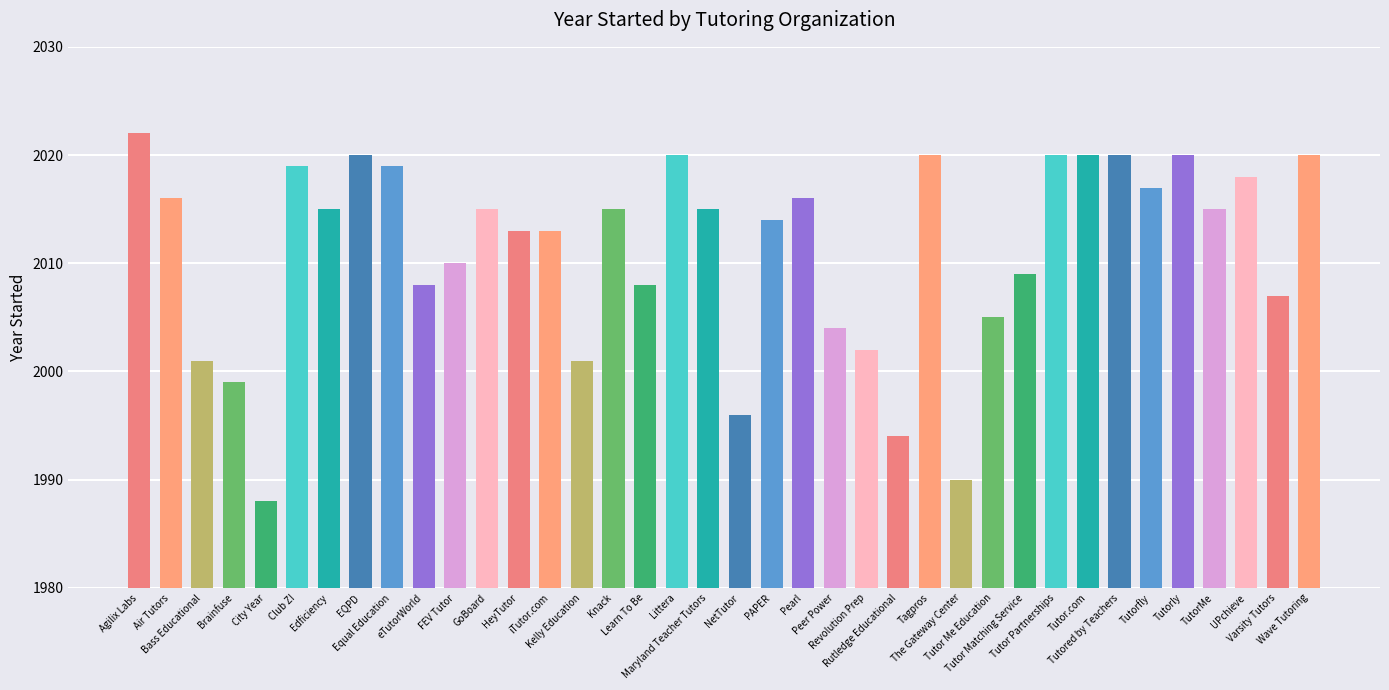

What is the sum of the values at Tutor Matching Service and Air Tutors?

4025